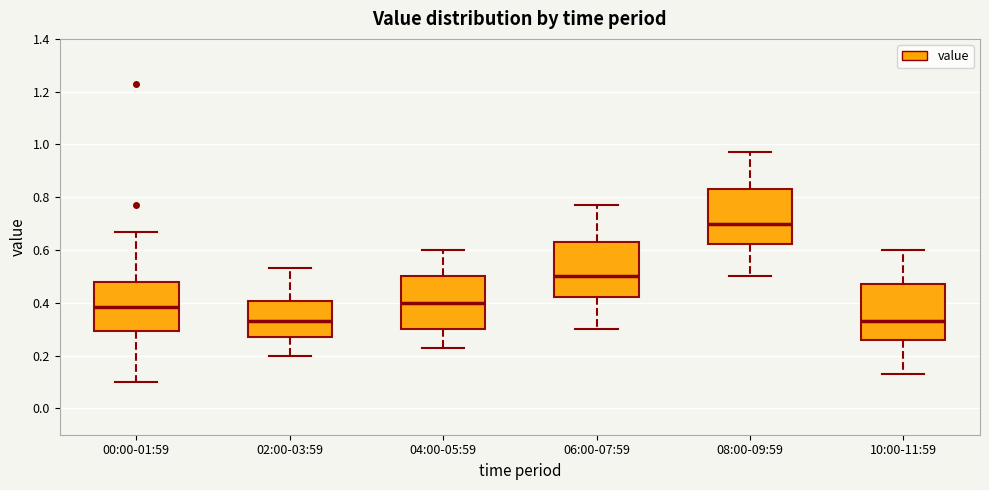

Where is the upper edge of the box for 06:00-07:59 on the y-axis? The values are not printed on the chart, so give them approximately, as read against the axis.

0.64